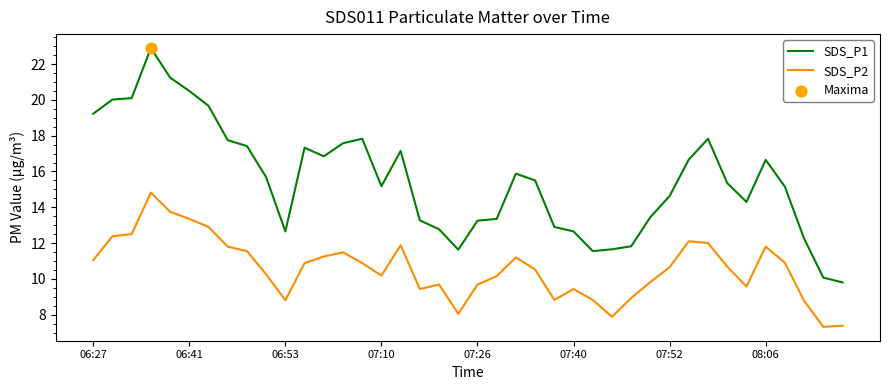

At how many categories does at least one series exceed 11?

38